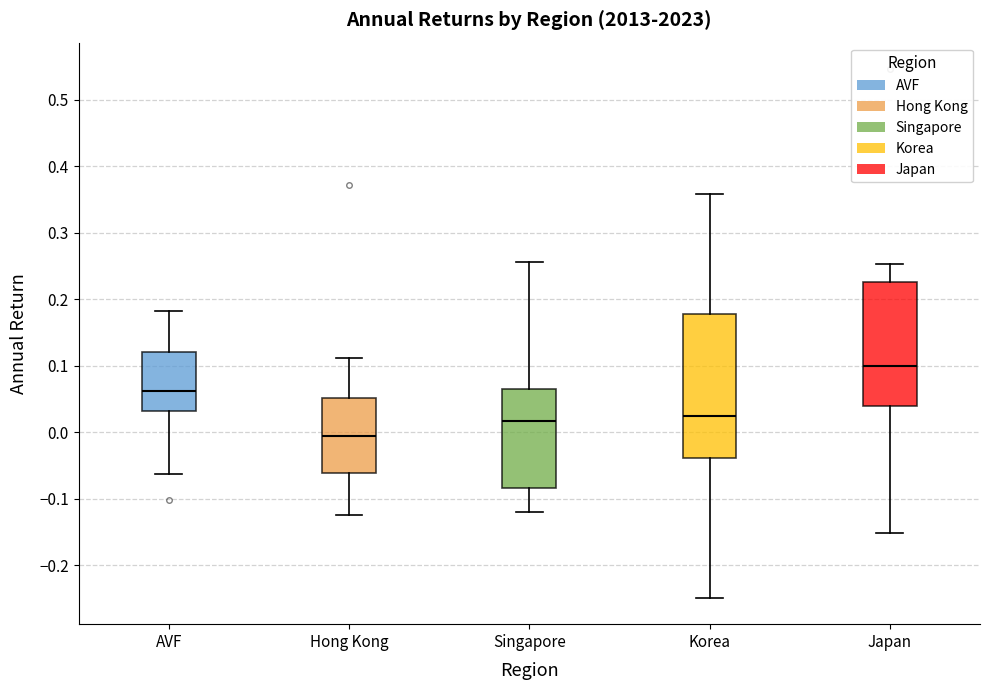

Reading left to right, read every box against the y-axis: the position of its median line, the range the box covers, and the ends of its whiskers. The values are not printed on the chart, so give them approximately, as read against the axis.

AVF: median 0.06, box 0.03 to 0.12, whiskers -0.06 to 0.18
Hong Kong: median -0.01, box -0.06 to 0.05, whiskers -0.12 to 0.11
Singapore: median 0.02, box -0.08 to 0.06, whiskers -0.12 to 0.26
Korea: median 0.02, box -0.04 to 0.18, whiskers -0.25 to 0.36
Japan: median 0.10, box 0.04 to 0.23, whiskers -0.15 to 0.25